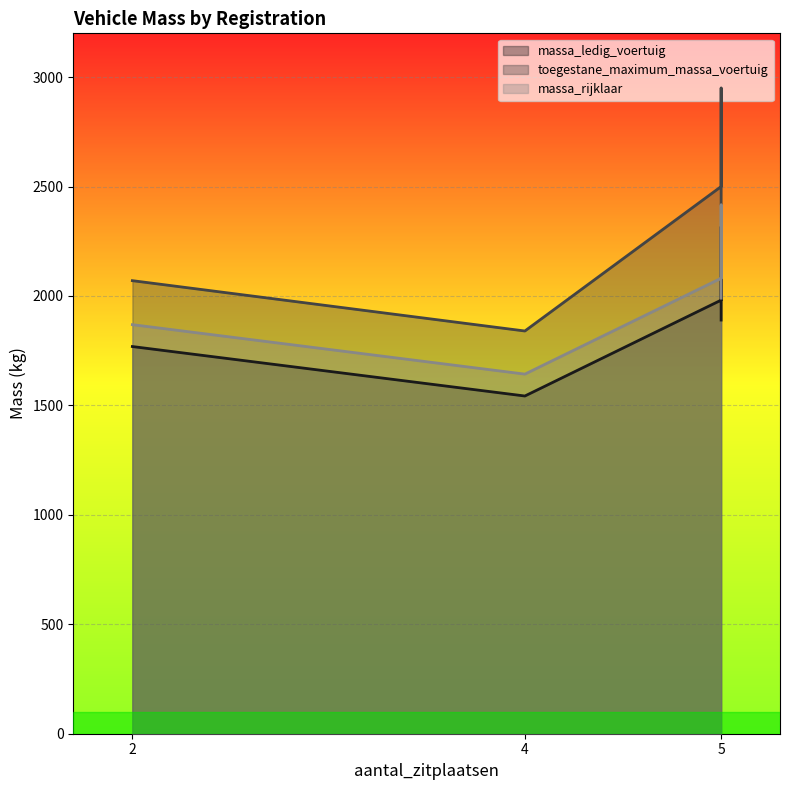

What are all the series names shown in the legend?

massa_ledig_voertuig, toegestane_maximum_massa_voertuig, massa_rijklaar